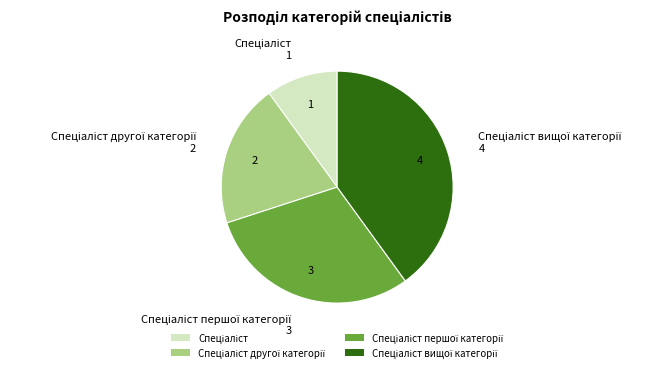

Is there a majority slice in this chart?

No